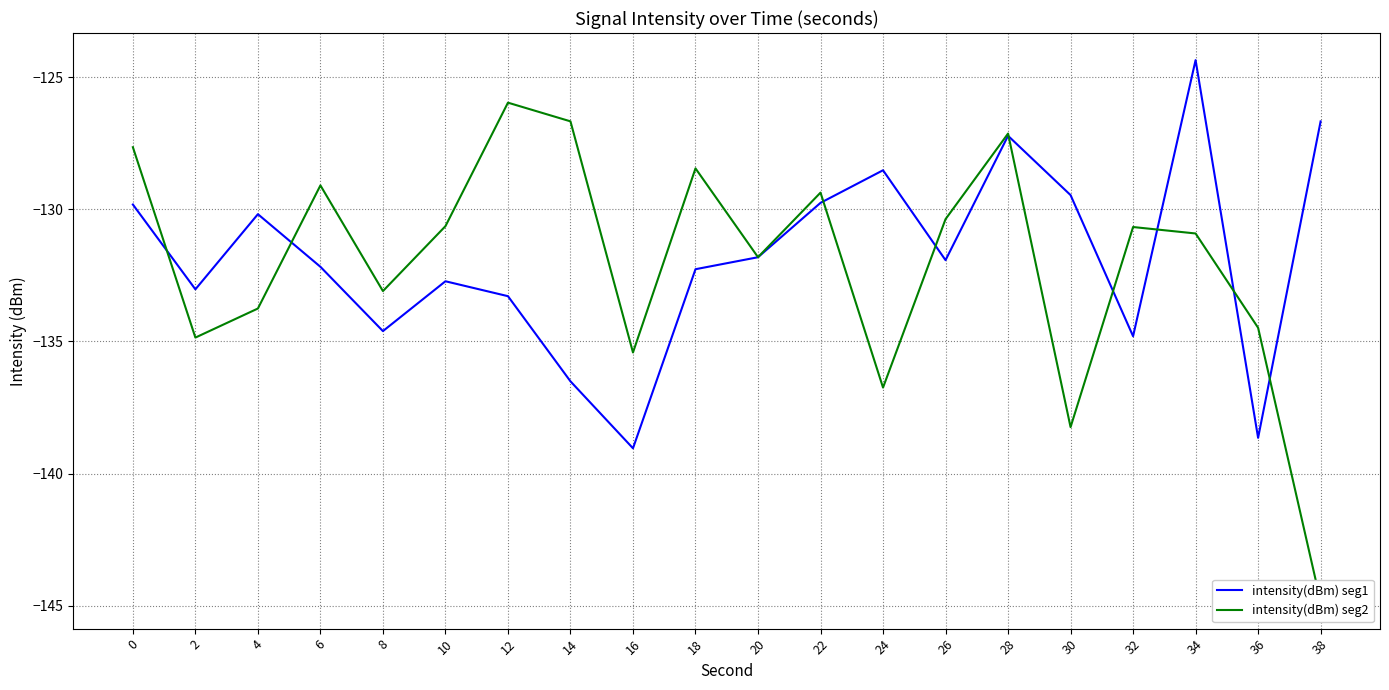

True or false: intensity(dBm) seg2 has a value of -237.0 at 24.

False